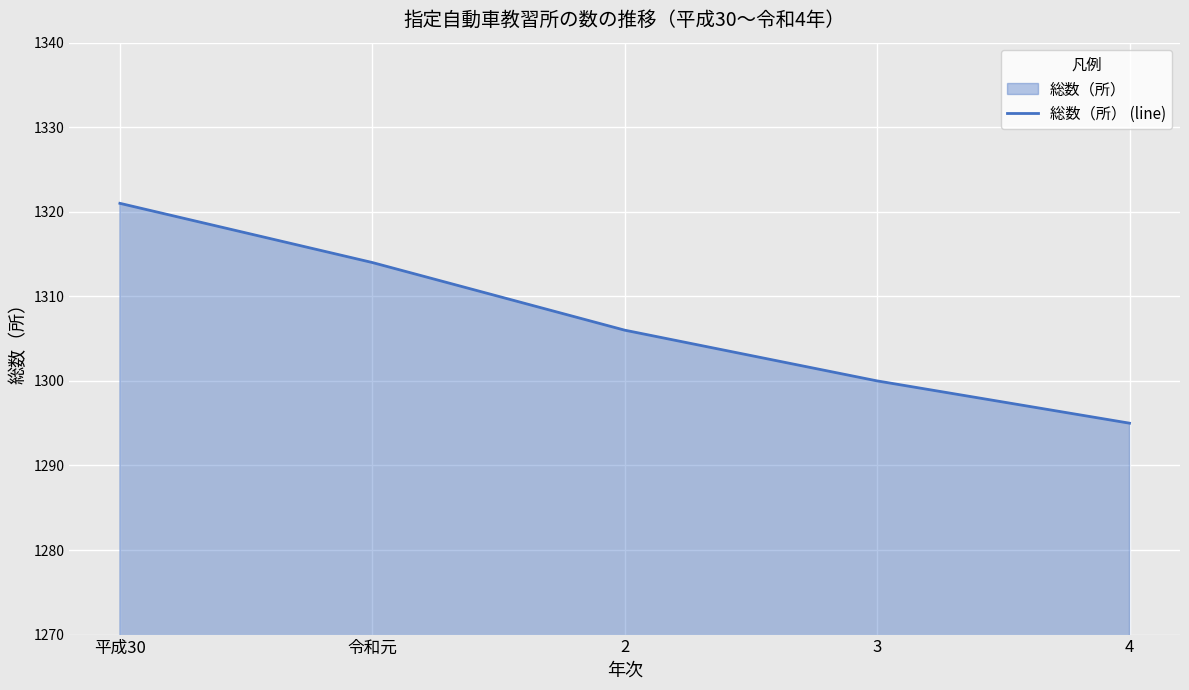

True or false: the data shows 1321 at 平成30.

True